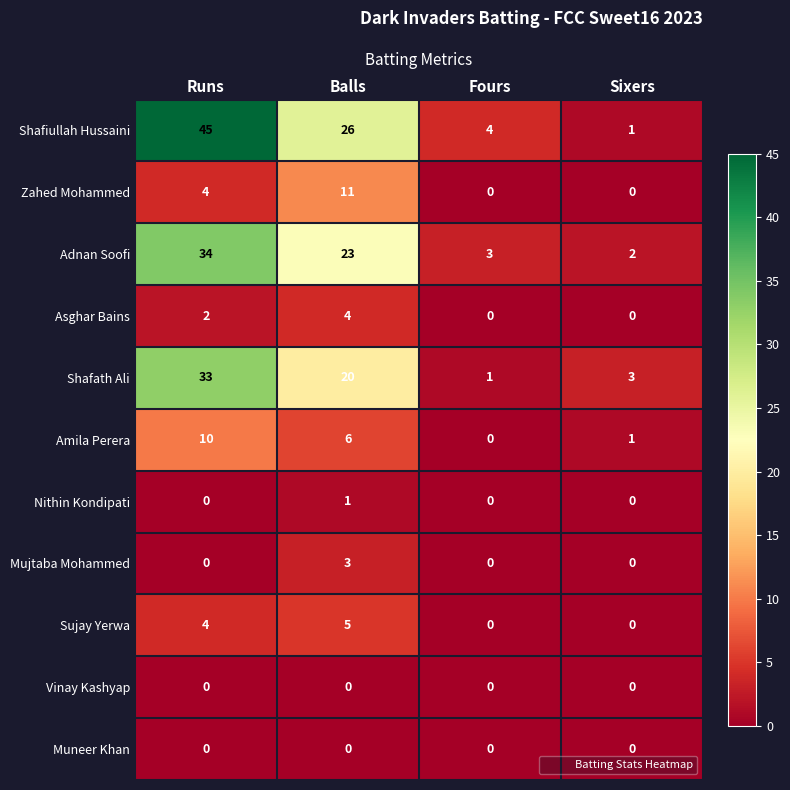

Where is Zahed Mohammed nearest to the value 5?

Runs